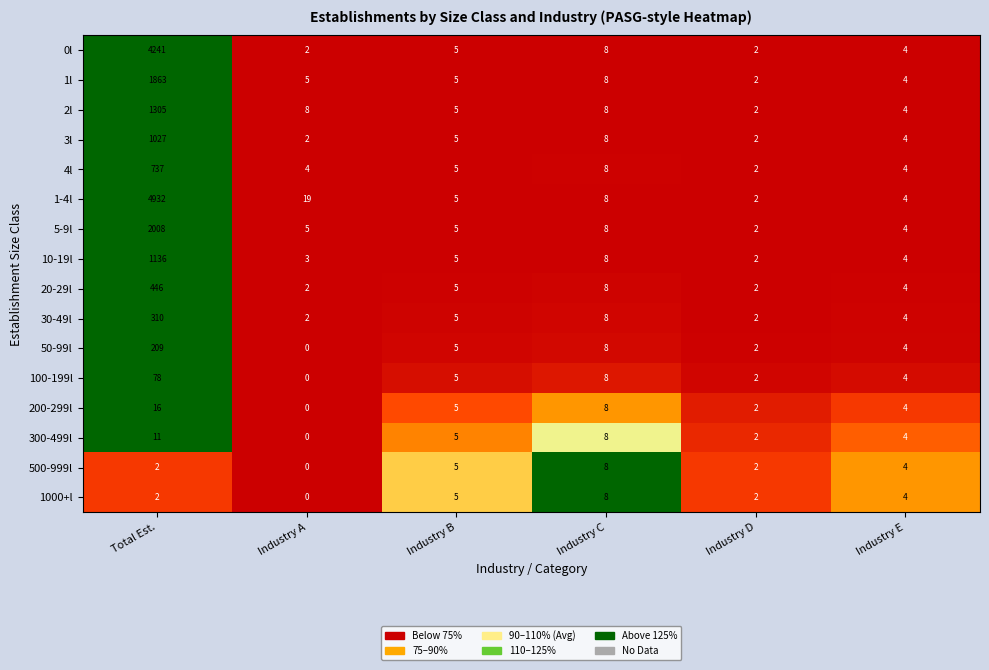

The 0l series shows 7 at Industry E. True or false?

False